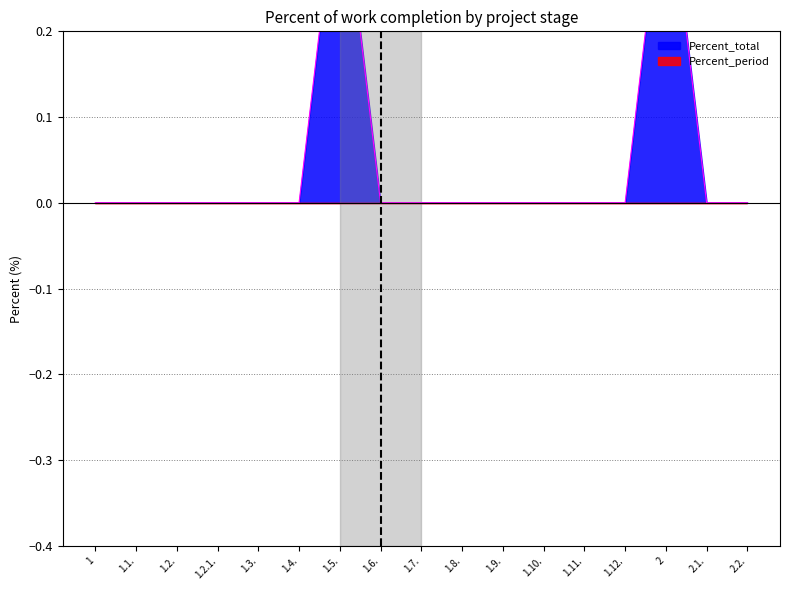

How many lines are shown in the chart?

1